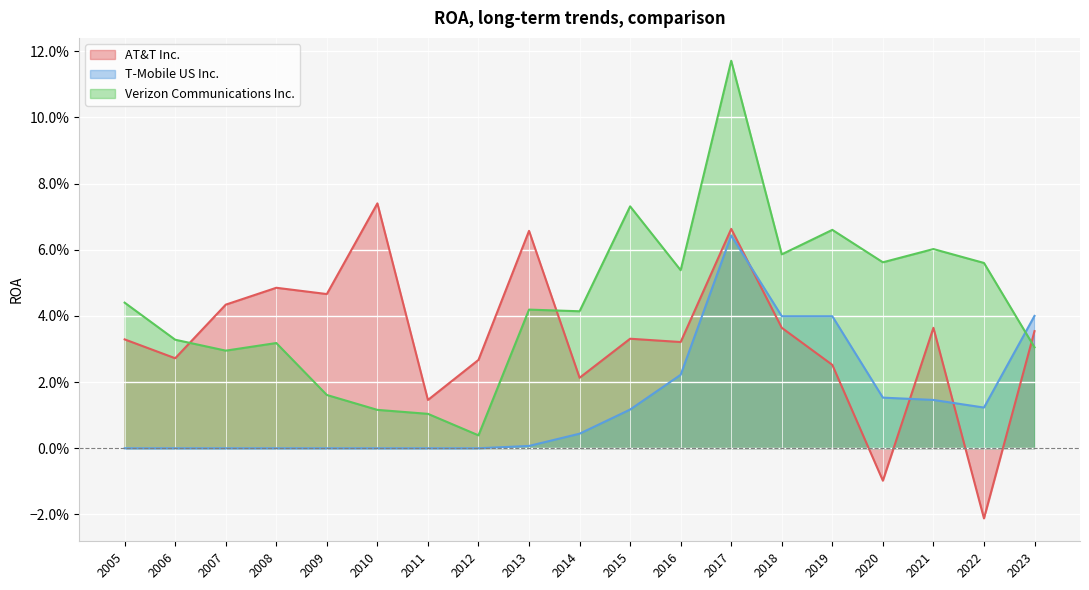

Between which two adjacent categories do T-Mobile US Inc. and AT&T Inc. first intersect?

2017 and 2018